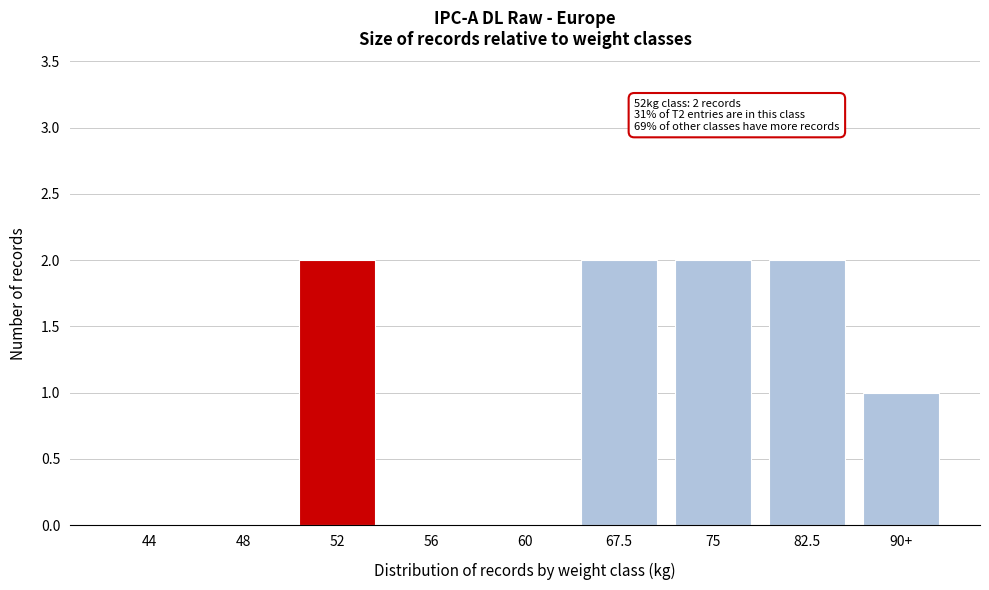

Reading left to right, list all the values displayed in this chart.

44=0	48=0	52=2	56=0	60=0	67.5=2	75=2	82.5=2	90+=1